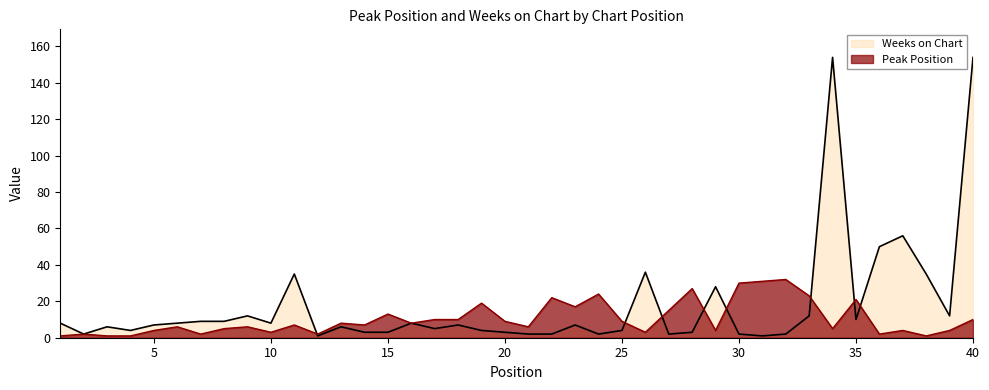

What is the difference between the Weeks on Chart values at 5 and 33?

5